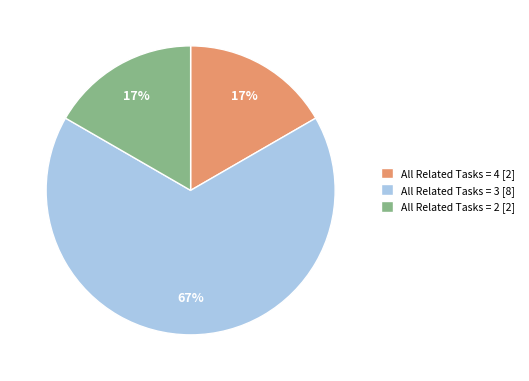

How many segments does this pie chart have?

3